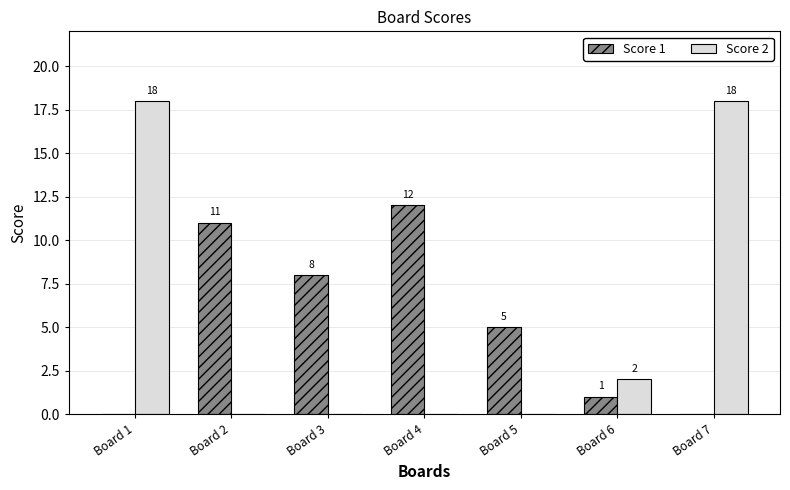

Between Board 3 and Board 5, which series saw the biggest shift?

Score 1